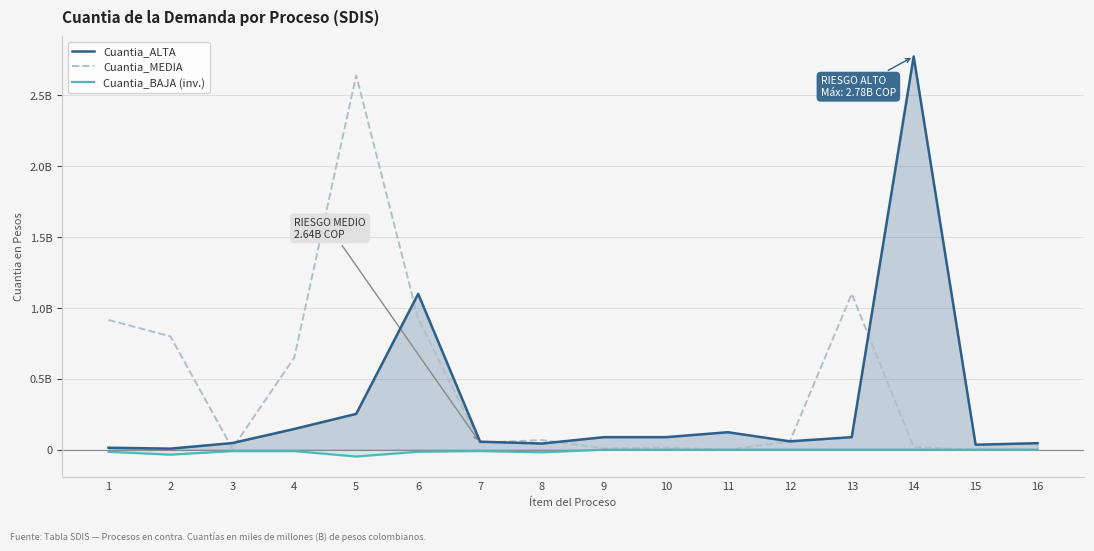

Rank the series at 10 from highest to lowest value.

Cuantia_ALTA, Cuantia_MEDIA, Cuantia_BAJA (inv.)